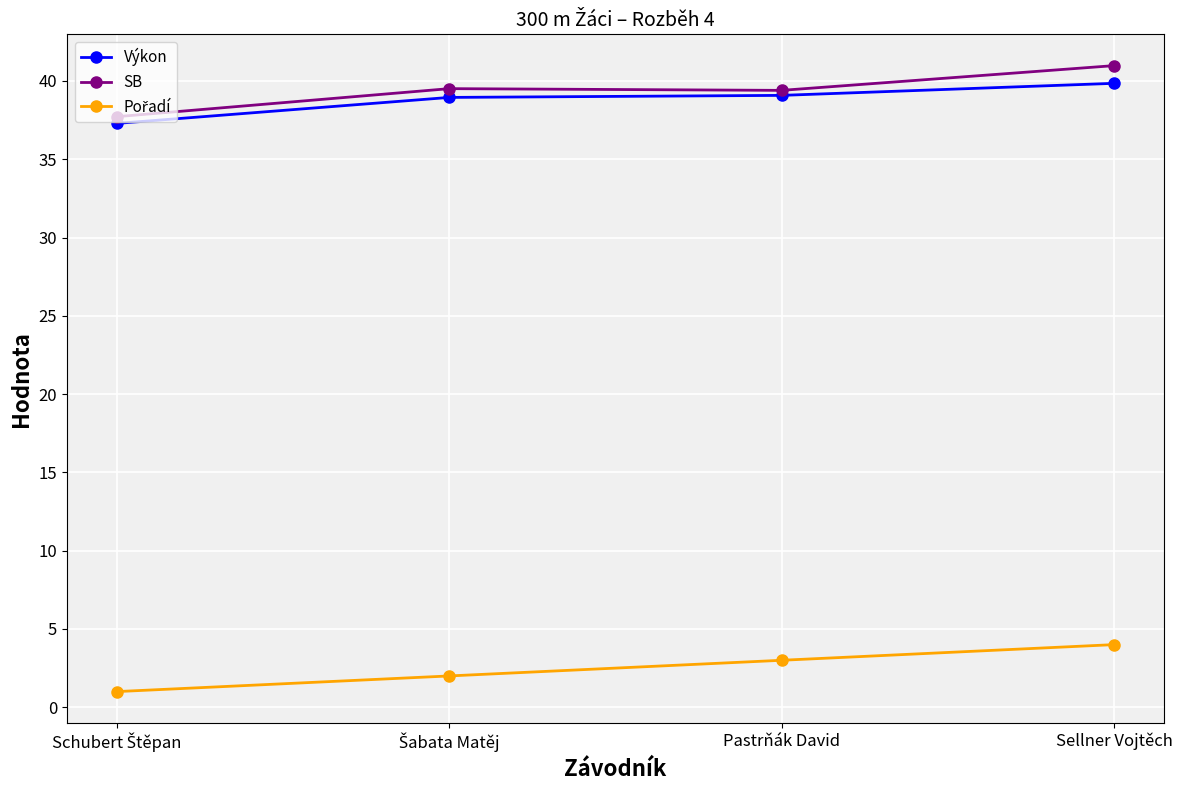

What is the value of the Výkon point at the 2nd from the left?

39.0